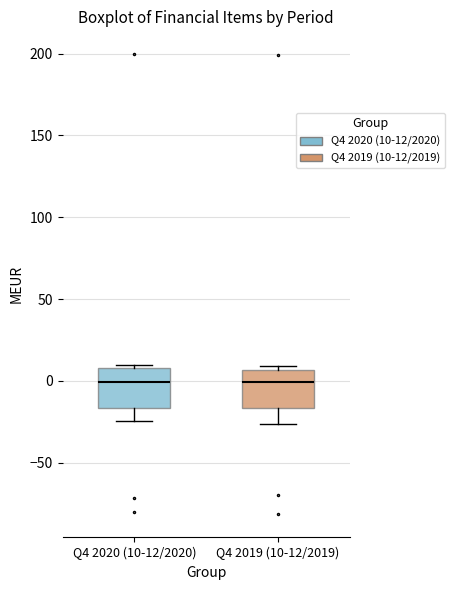

Reading left to right, transcribe this box plot: for each box, give where its median line is, the range the box spans, and where its two whiskers end, as read against the y-axis. The values are not printed on the chart, so give them approximately, as read against the axis.

Q4 2020 (10-12/2020): median 0, box -15 to 10, whiskers -25 to 10 (just above the box's upper edge)
Q4 2019 (10-12/2019): median 0, box -15 to 5, whiskers -25 to 10